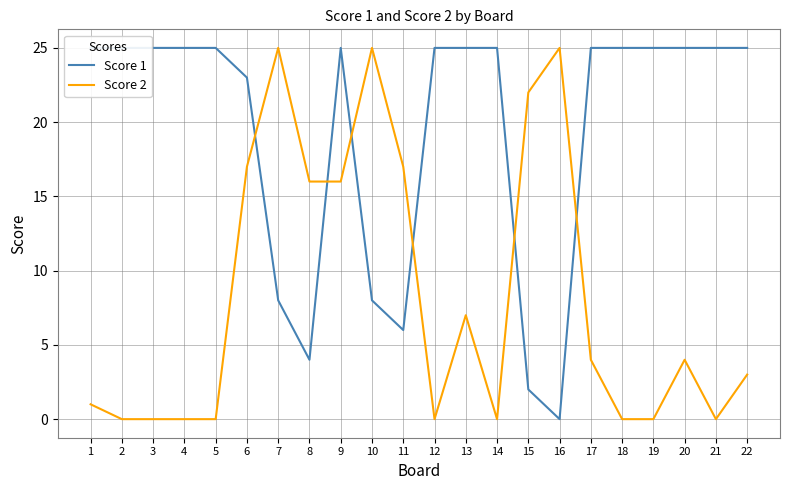

True or false: Score 2 and Score 1 intersect in this chart.

True